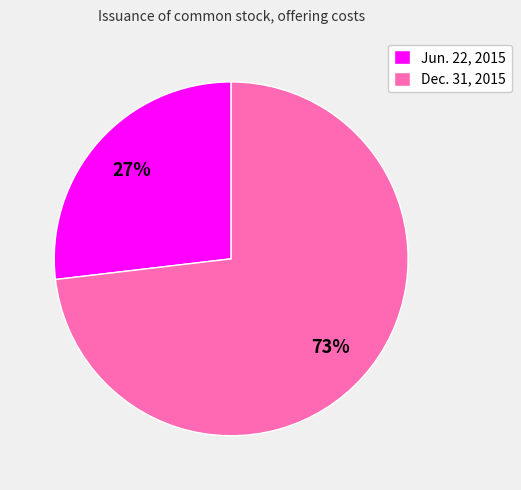

What is the ratio of the value at Dec. 31, 2015 to the value at Jun. 22, 2015?

2.7